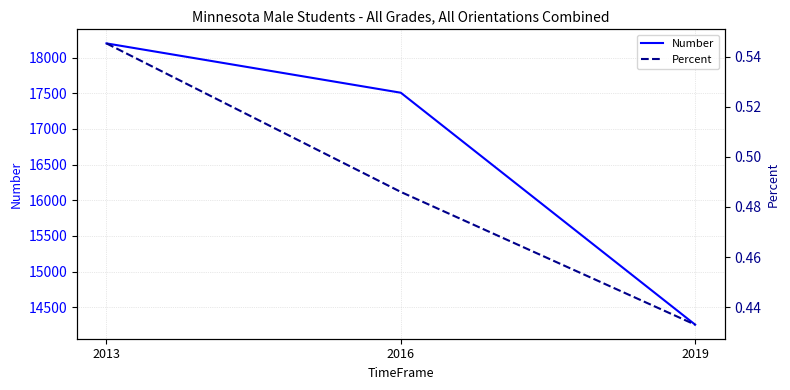

Which series has the widest spread of values?

Number